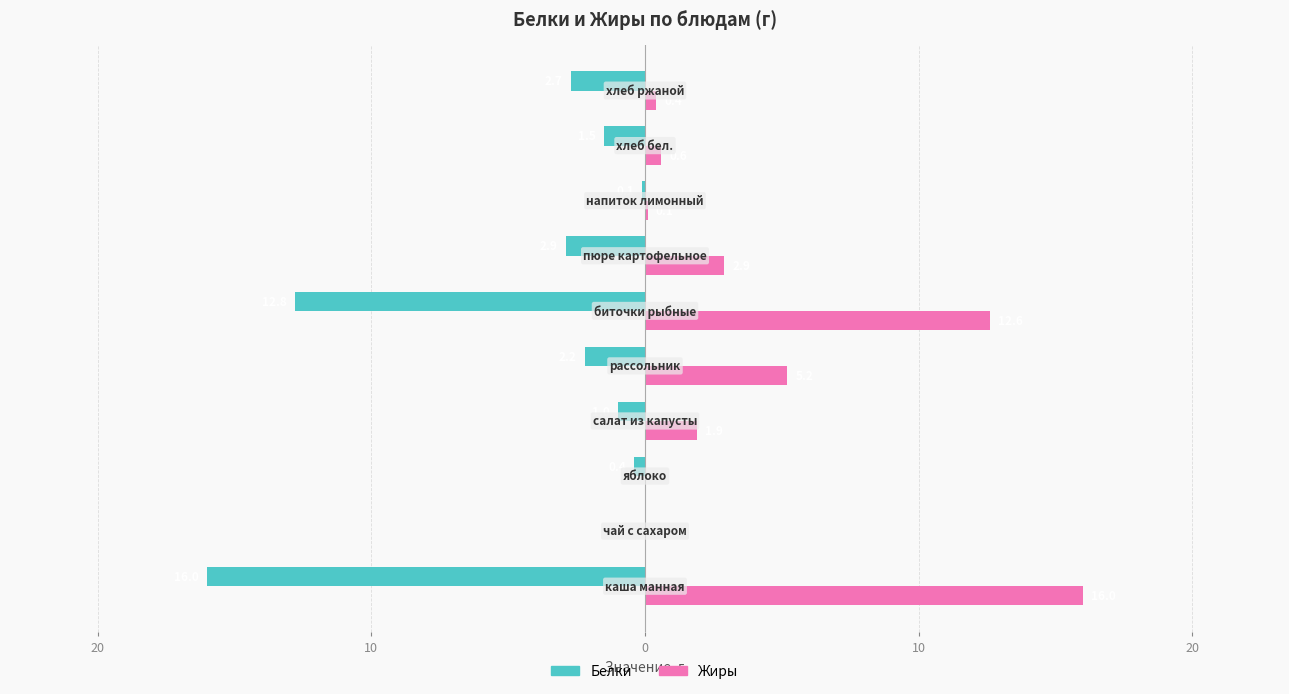

Which series has the widest spread of values?

Белки